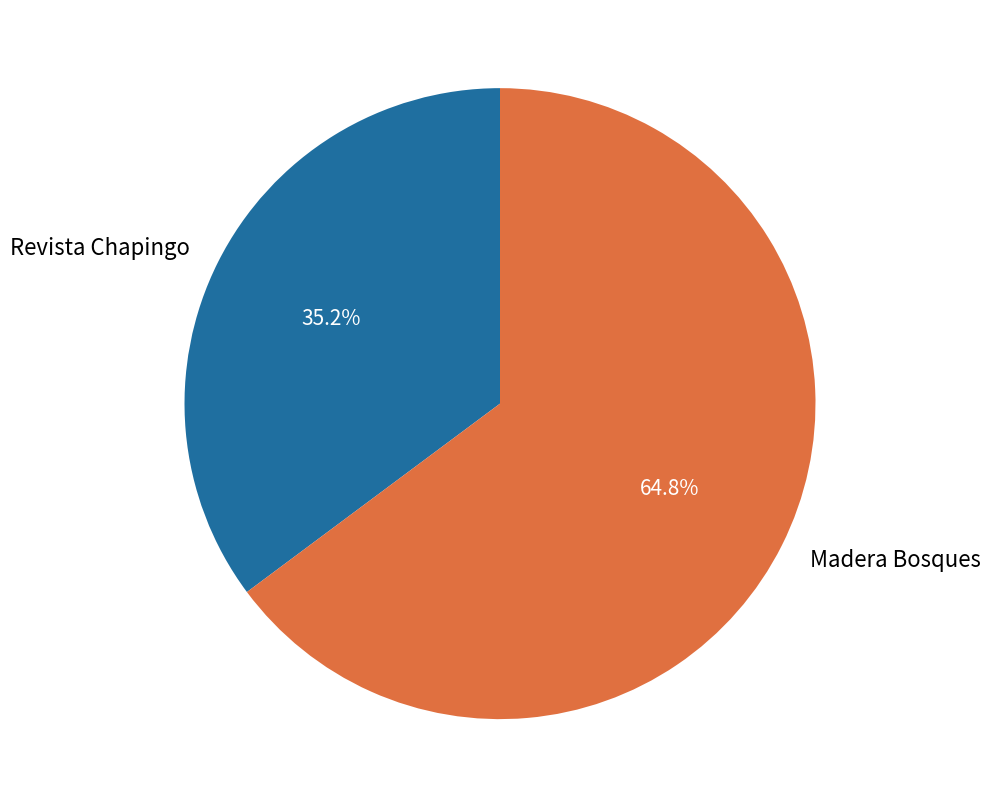

How much of the chart is everything except Revista Chapingo?

64.8%